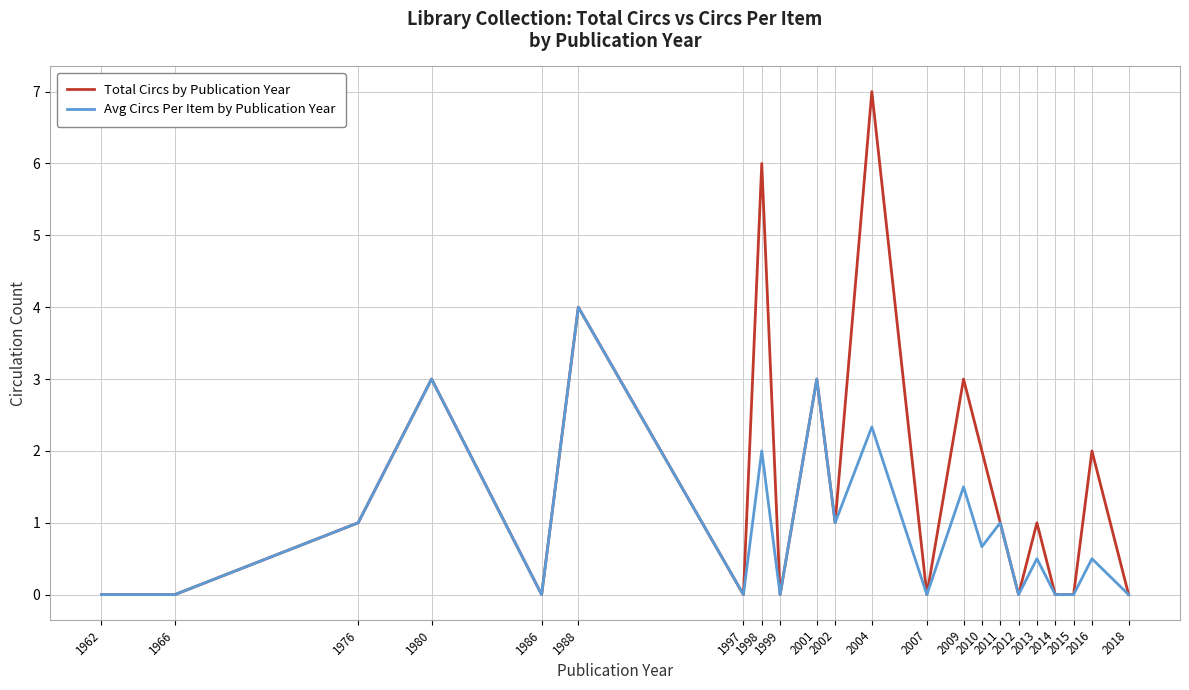

What is the maximum value for Total Circs by Publication Year?

7.0